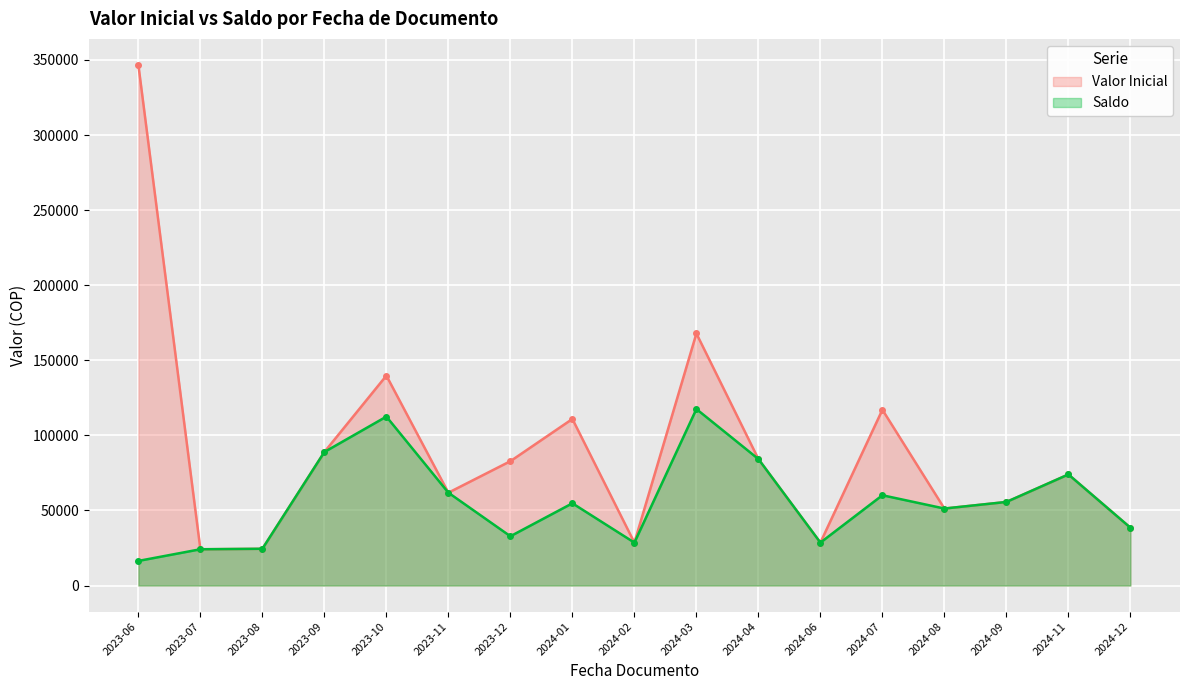

Which category has the lowest value in the Saldo series?

2023-06